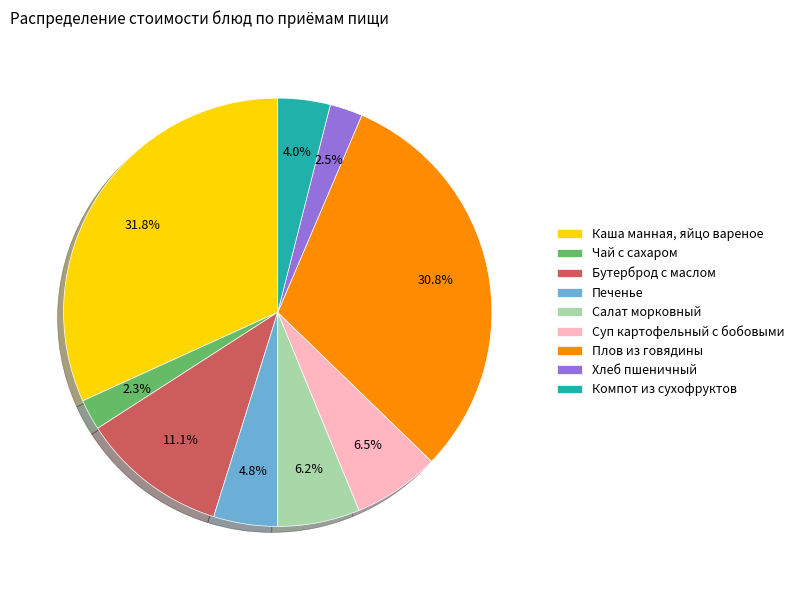

What percentage do Салат морковный and Бутерброд с маслом together represent?

17.3%